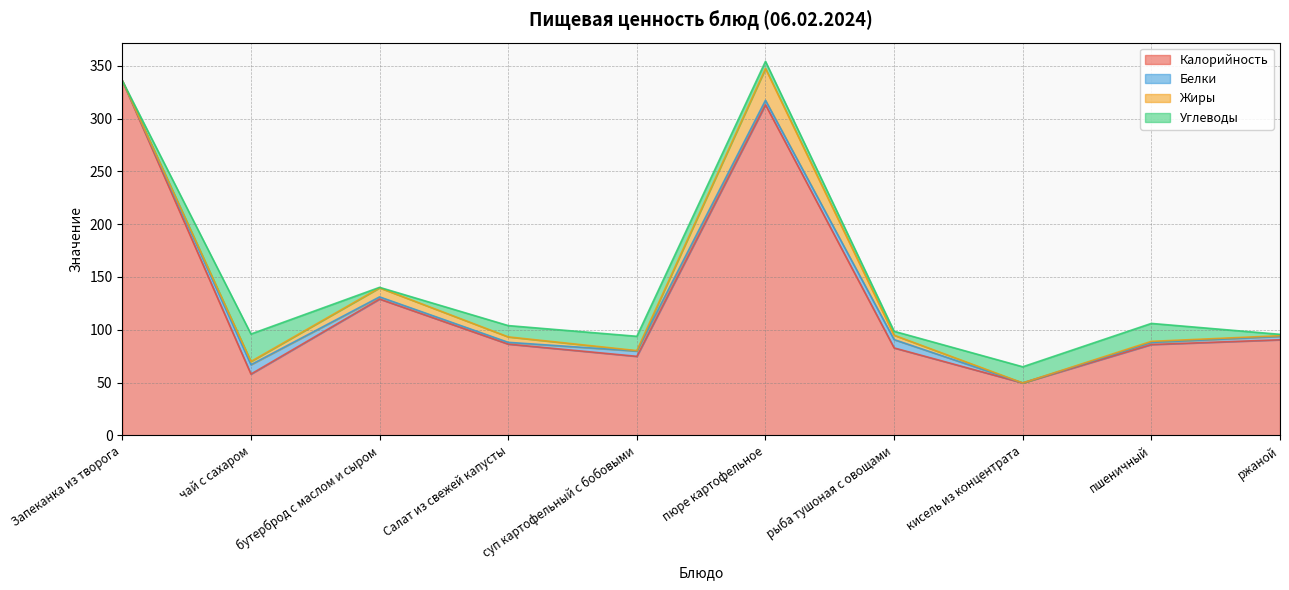

Reading right to left, transcribe all the data shown in this chart.

Калорийность: 90.5	86.0	49.6	82.8	313.2	74.8	86.4	129.1	58.0	336.0
Белки: 3.2	2.0	0.0	7.9	4.2	5.0	1.7	2.0	8.9	0.0
Жиры: 0.6	1.0	0.0	4.1	30.1	0.4	5.2	8.6	3.1	0.0
Углеводы: 1.3	17.0	15.3	3.7	6.8	13.6	10.7	0.4	26.0	0.0